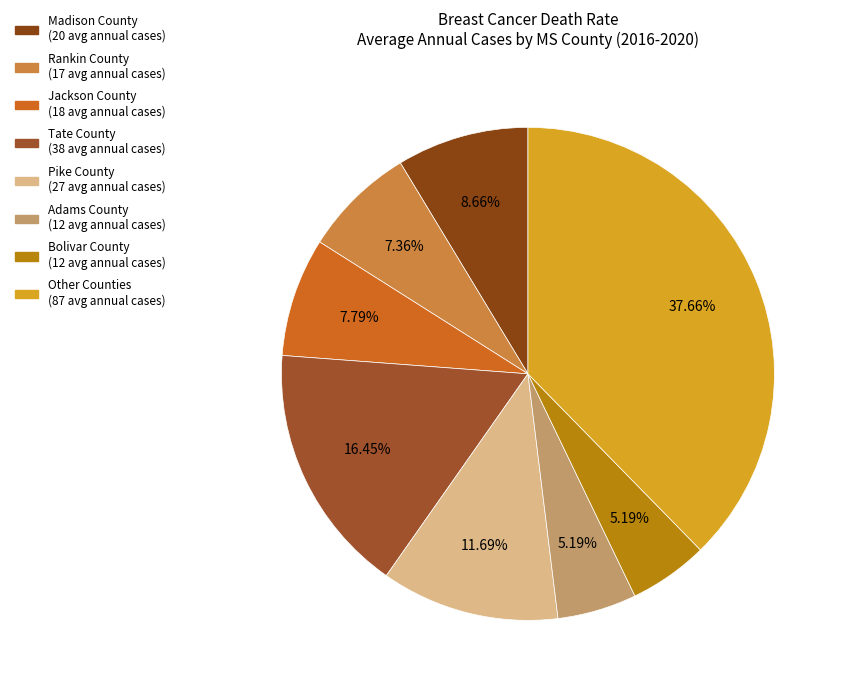

Count the number of slices in the pie.

8